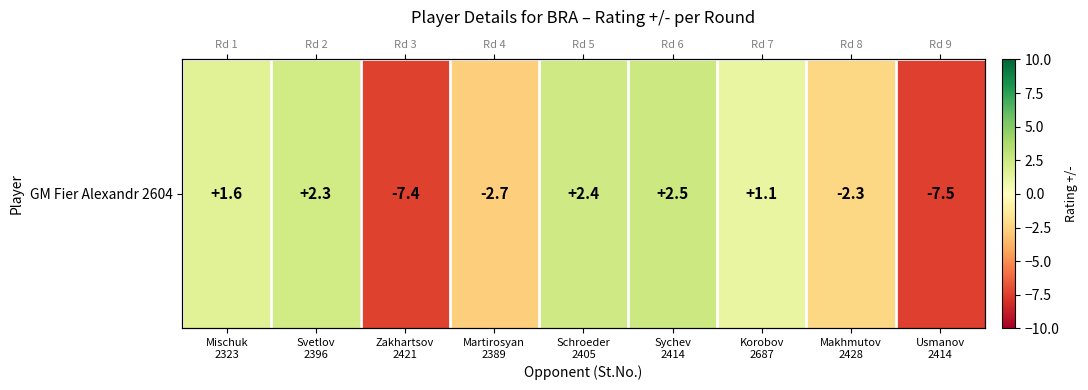

At which label does the data first exceed 1?

Mischuk
2323